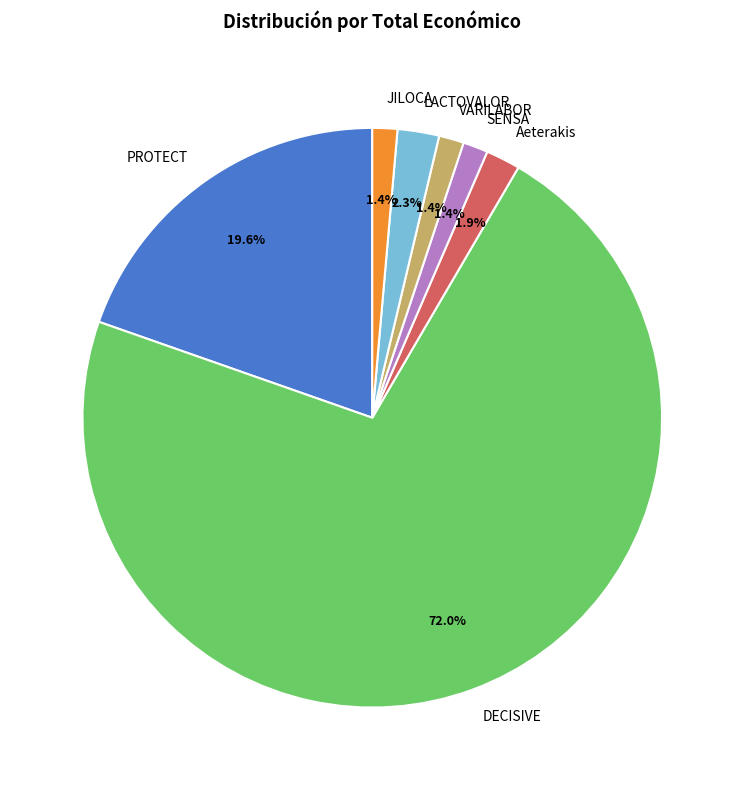

What is the ratio of the value at Aeterakis to the value at JILOCA?

1.4